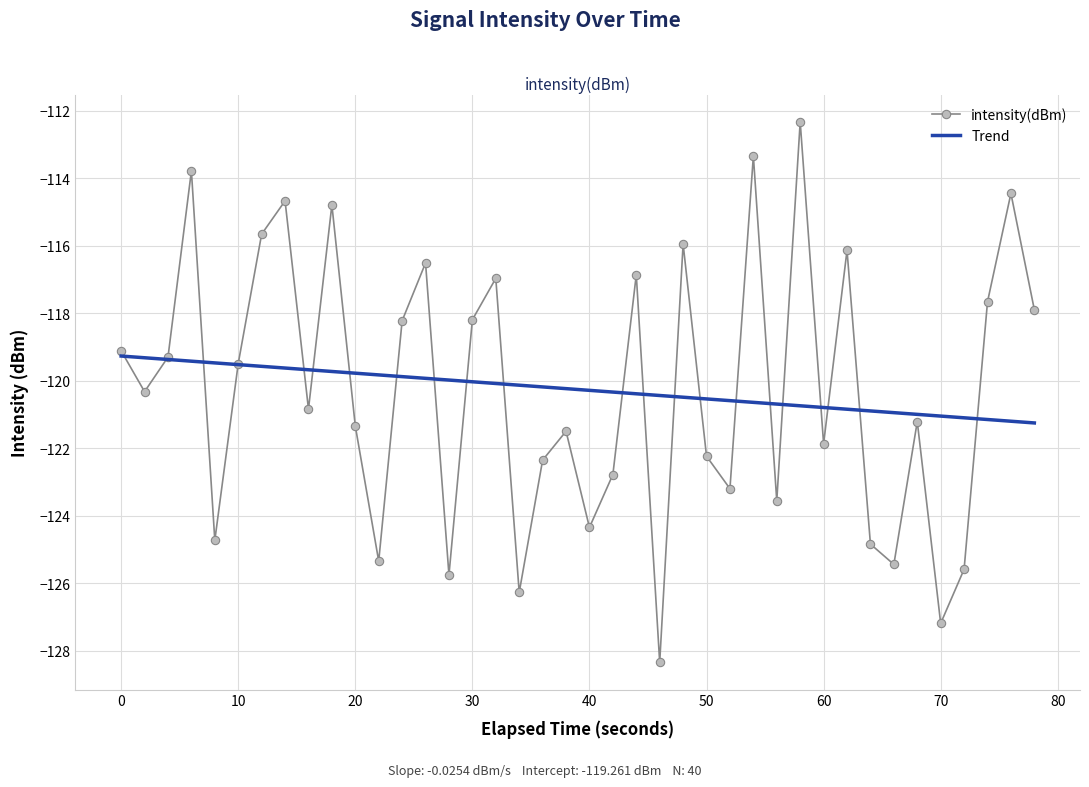

True or false: Trend and intensity(dBm) intersect in this chart.

True